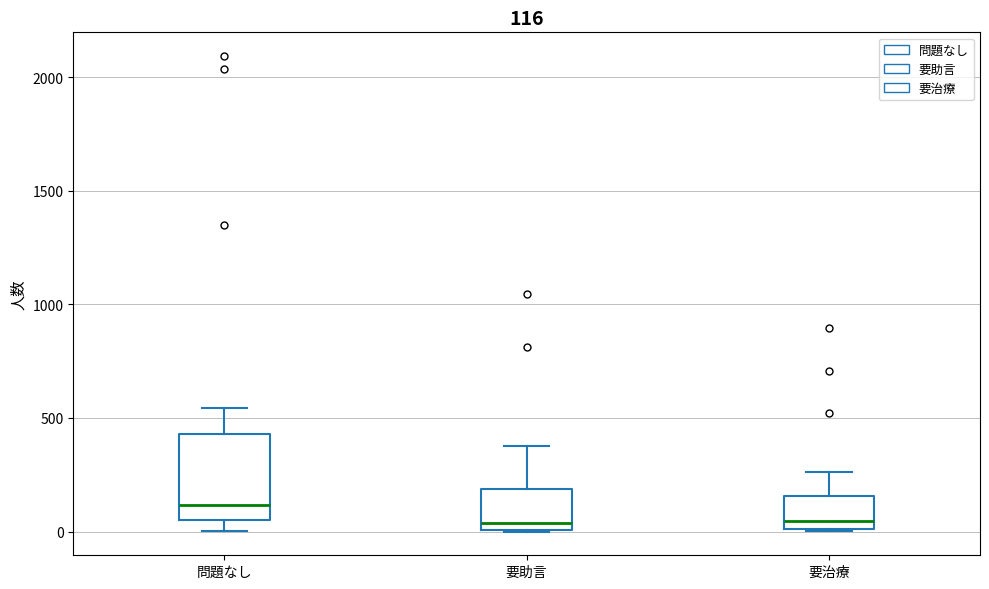

Comparing the boxes themselves (not the whiskers), which one is the tallest?

問題なし